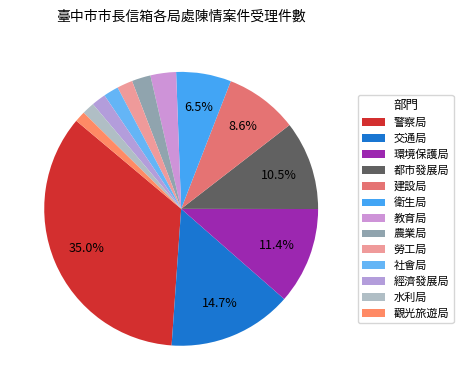

Which slice is the smallest?

觀光旅遊局